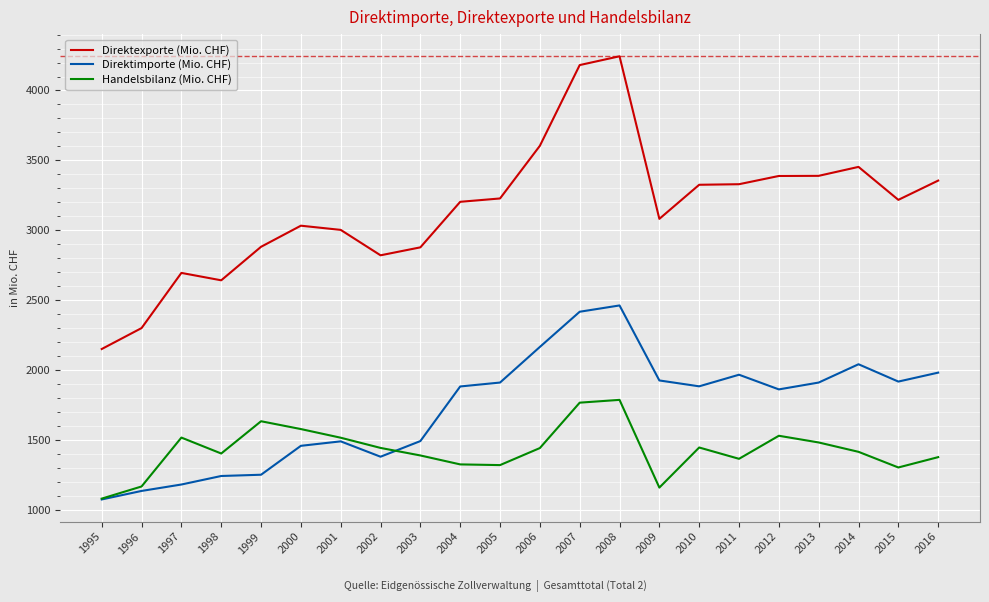

What is the difference between the Direktimporte (Mio. CHF) values at 2008 and 2007?

45